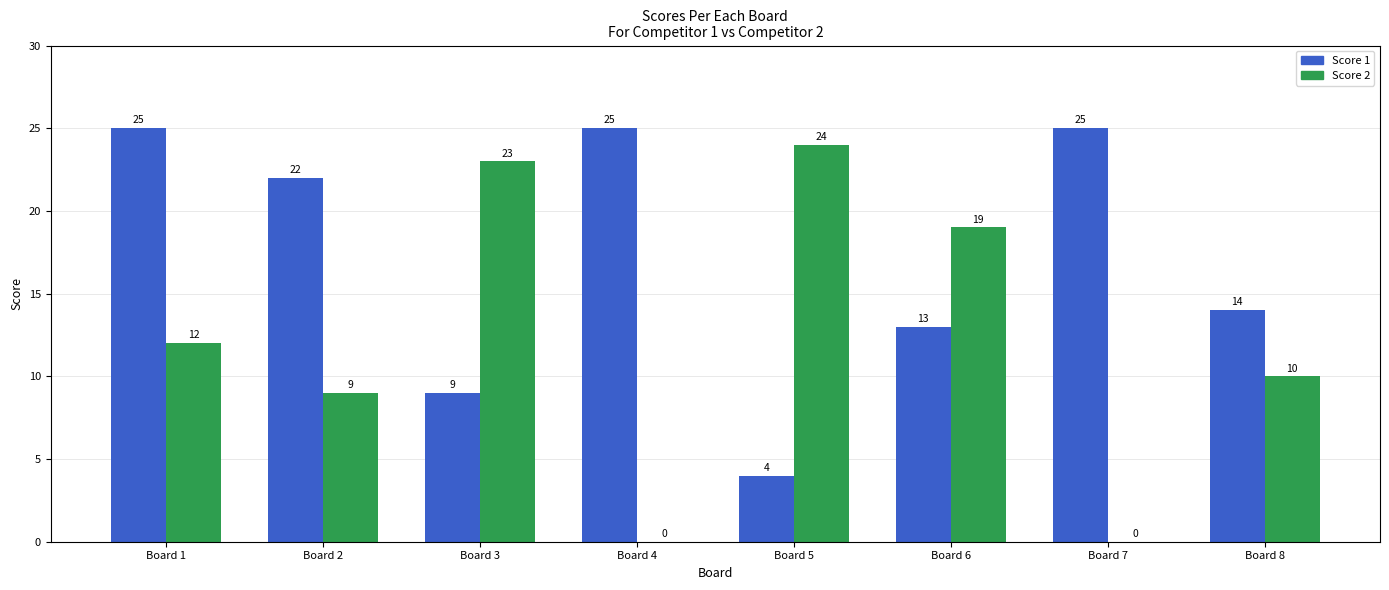

Reading left to right, what are all the values shown in this chart?

Score 1: 25	22	9	25	4	13	25	14
Score 2: 12	9	23	0	24	19	0	10